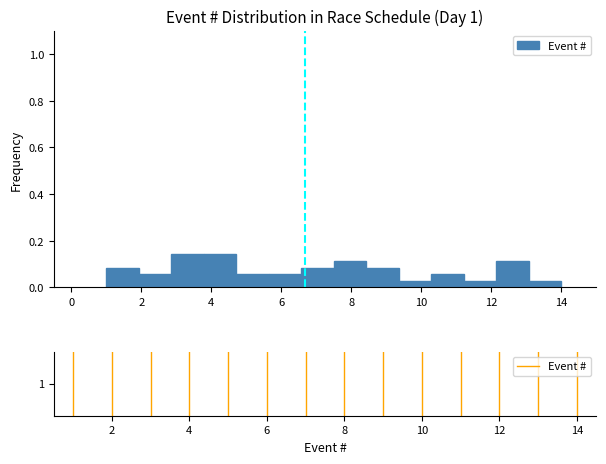

Reading left to right, transcribe this chart: for each bar, give the range it covers on the x-axis and its height. Neither the bar edges nor the heights are printed on the chart, so give them approximately, as read against the axes.

1.0 to 2.0: 0.08
2.0 to 2.8: 0.06
2.8 to 3.8: 0.14
3.8 to 4.8: 0.14
4.8 to 5.6: 0.06
5.6 to 6.6: 0.06
6.6 to 7.6: 0.08
7.6 to 8.4: 0.12
8.4 to 9.4: 0.08
9.4 to 10.2: 0.02
10.2 to 11.2: 0.06
11.2 to 12.2: 0.02
12.2 to 13.0: 0.12
13.0 to 14.0: 0.02